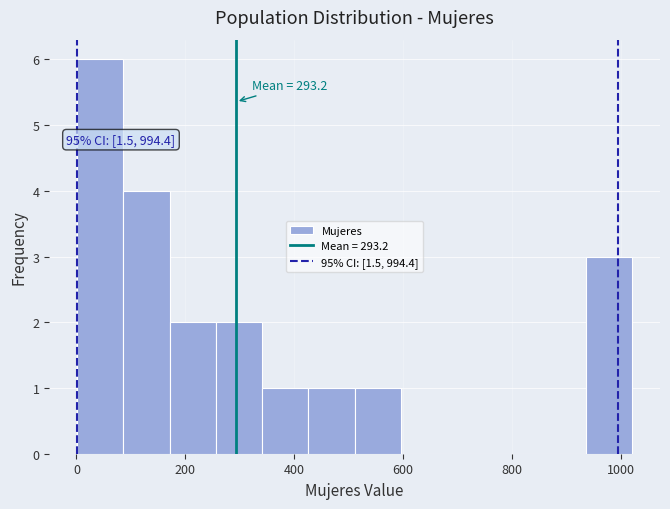

Which range on the x-axis has the tallest bar?

0 to 80